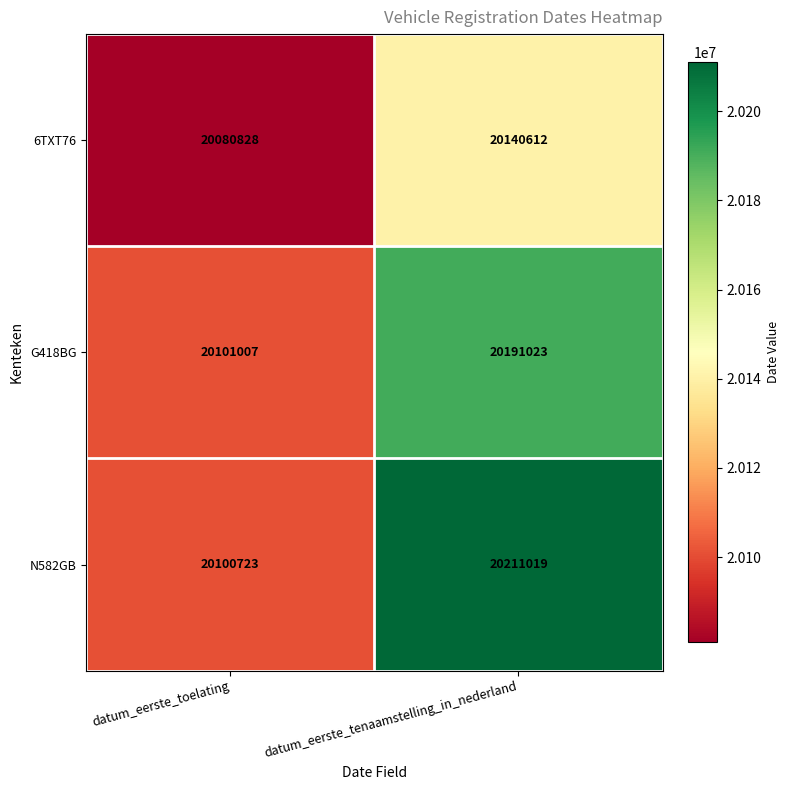

Count the number of data series in this chart.

3